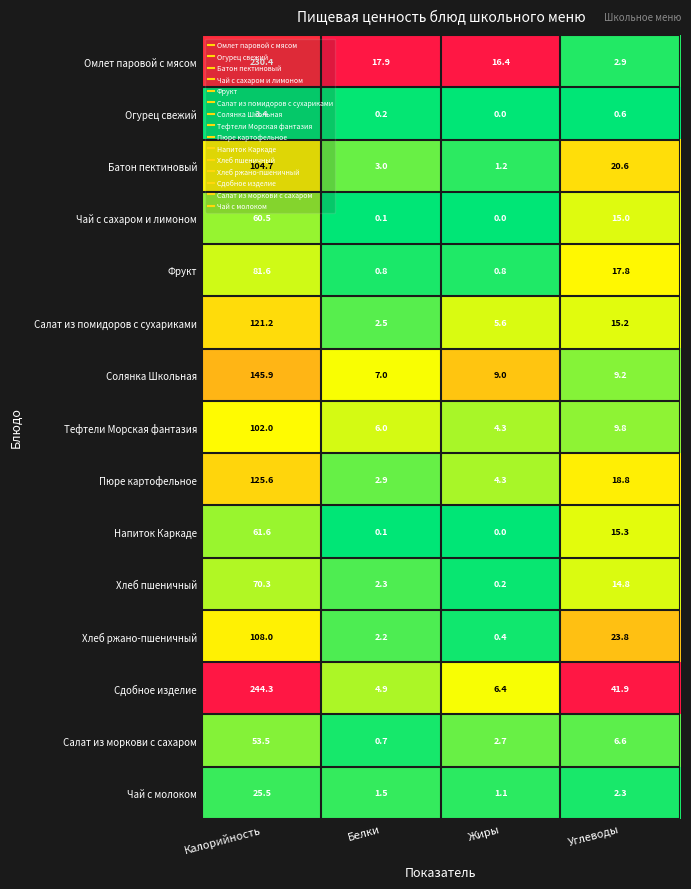

At which label is Хлеб пшеничный closest to 35?

Углеводы